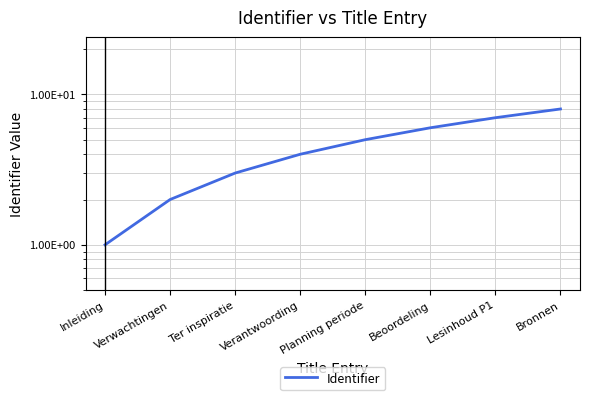

Reading left to right, list all the values displayed in this chart.

Inleiding=1	Verwachtingen=2	Ter inspiratie=3	Verantwoording=4	Planning periode=5	Beoordeling=6	Lesinhoud P1=7	Bronnen=8